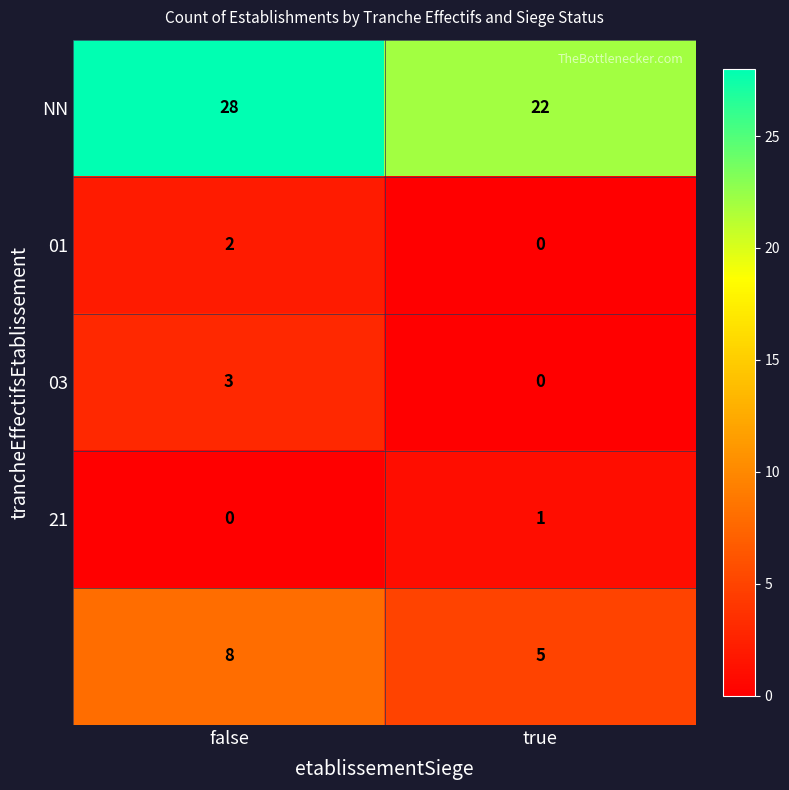

At how many categories does at least one series exceed 8?

2